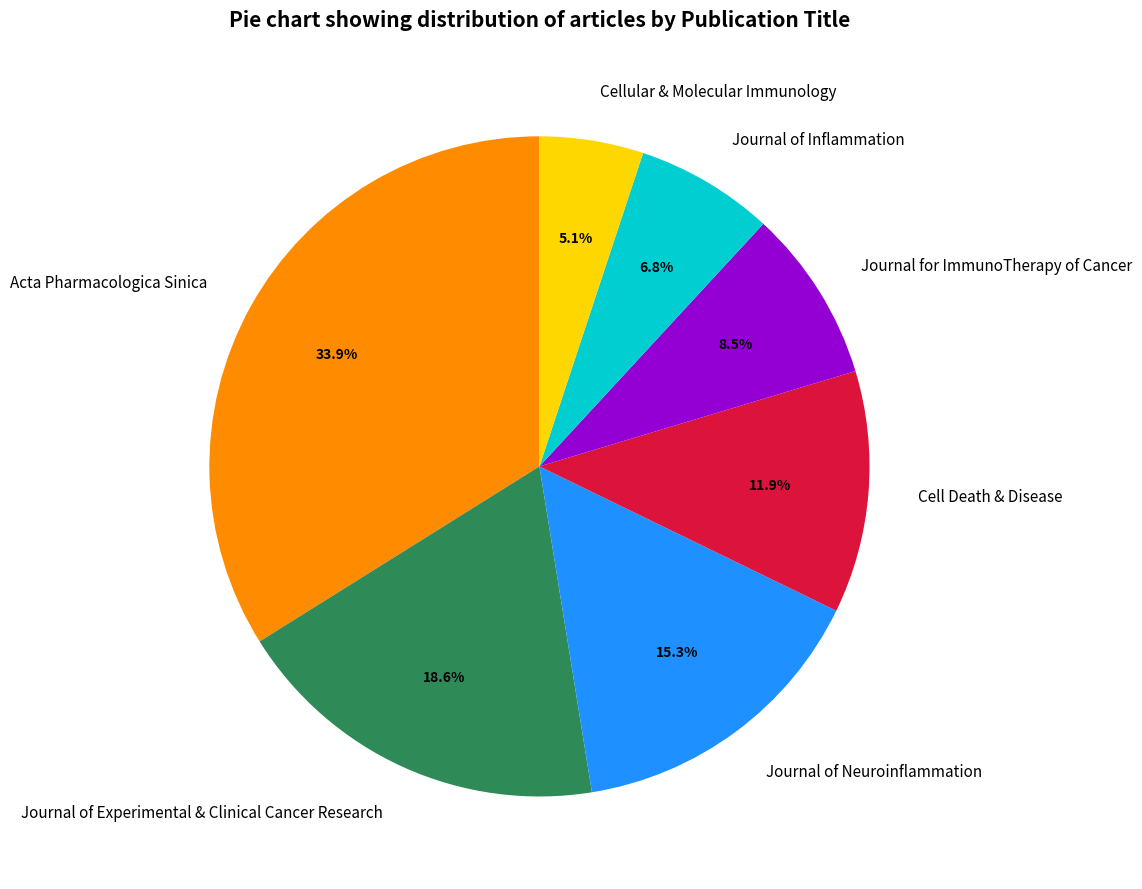

To the nearest percent, what percentage of the pie is Journal of Experimental & Clinical Cancer Research?

19%